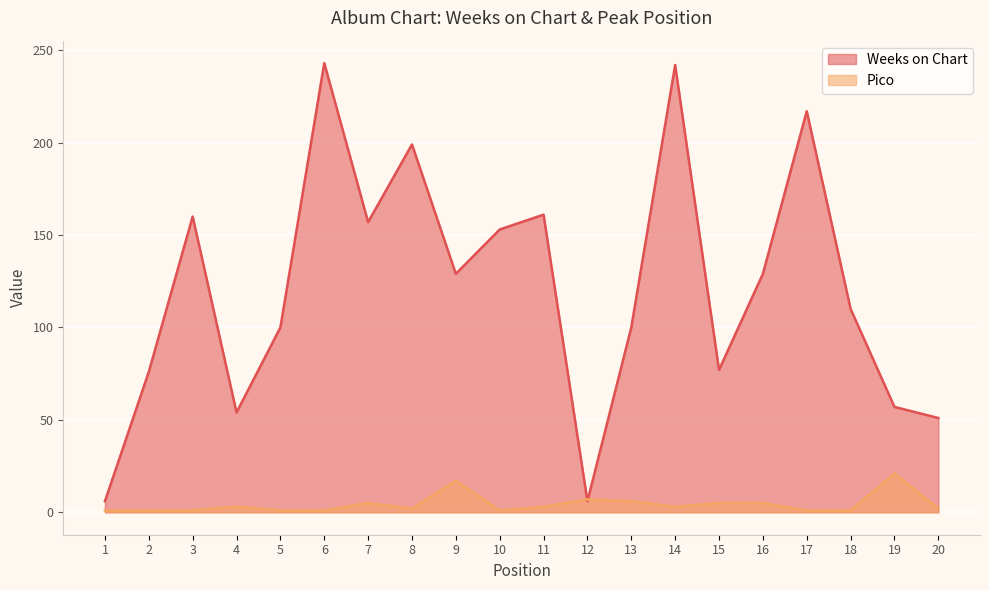

True or false: Weeks on Chart and Pico cross at least once.

True